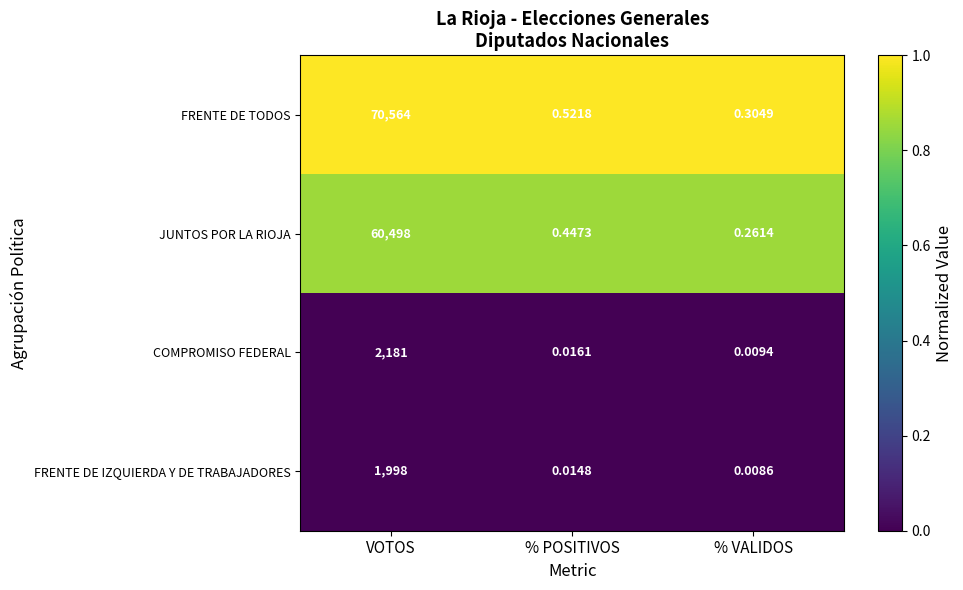

What is the total value across all series at VOTOS?

135241.0